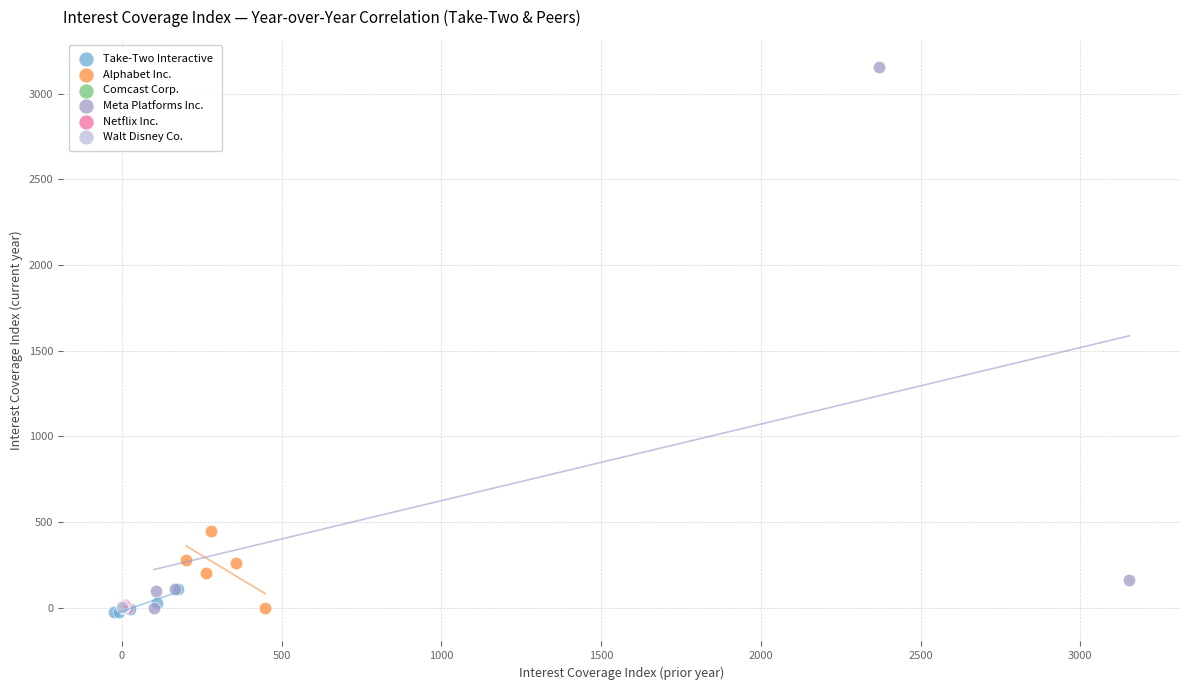

Which series has the widest spread of Y values?

Meta Platforms Inc.